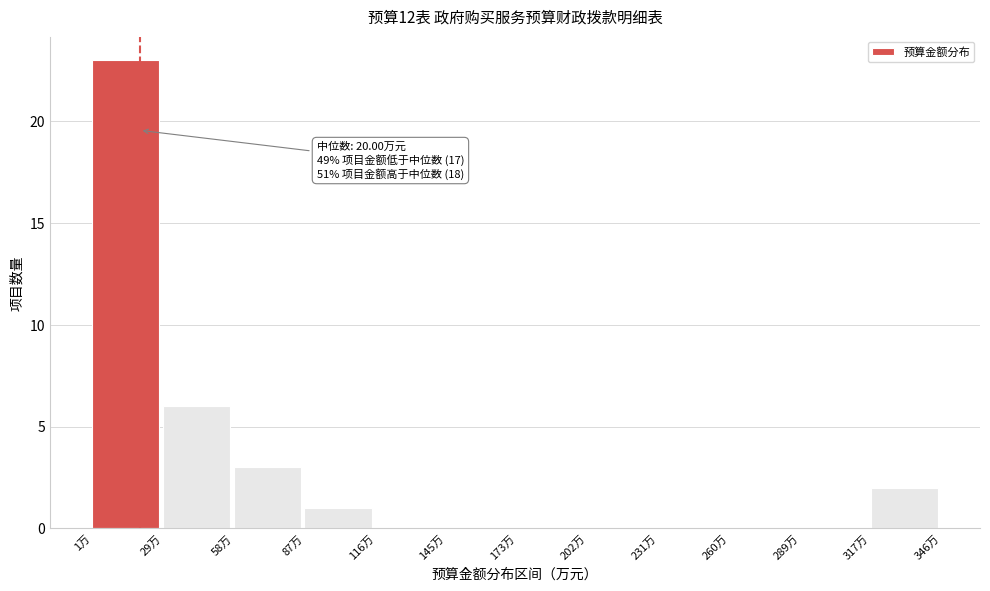

Over which range of the x-axis is the bar tallest?

0 to 30